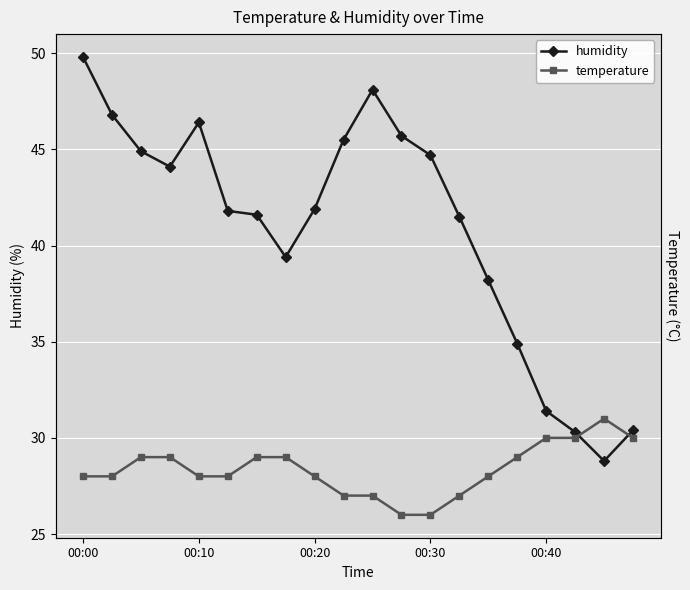

List the series in order of their overall mean, highest first.

humidity, temperature